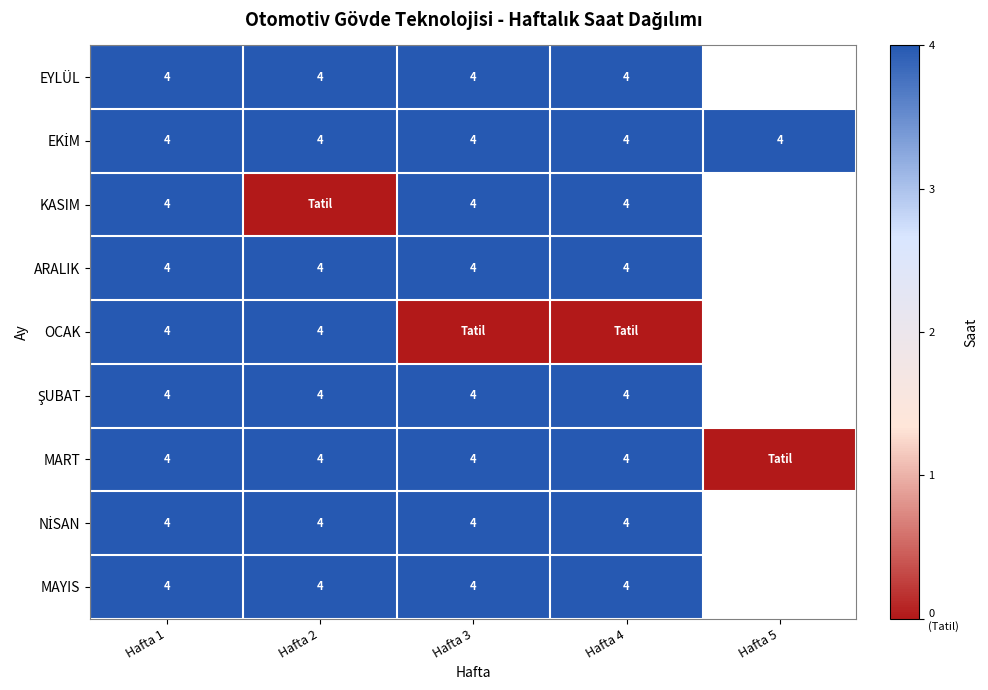

Is it true that MAYIS equals 6 at Hafta 2?

False